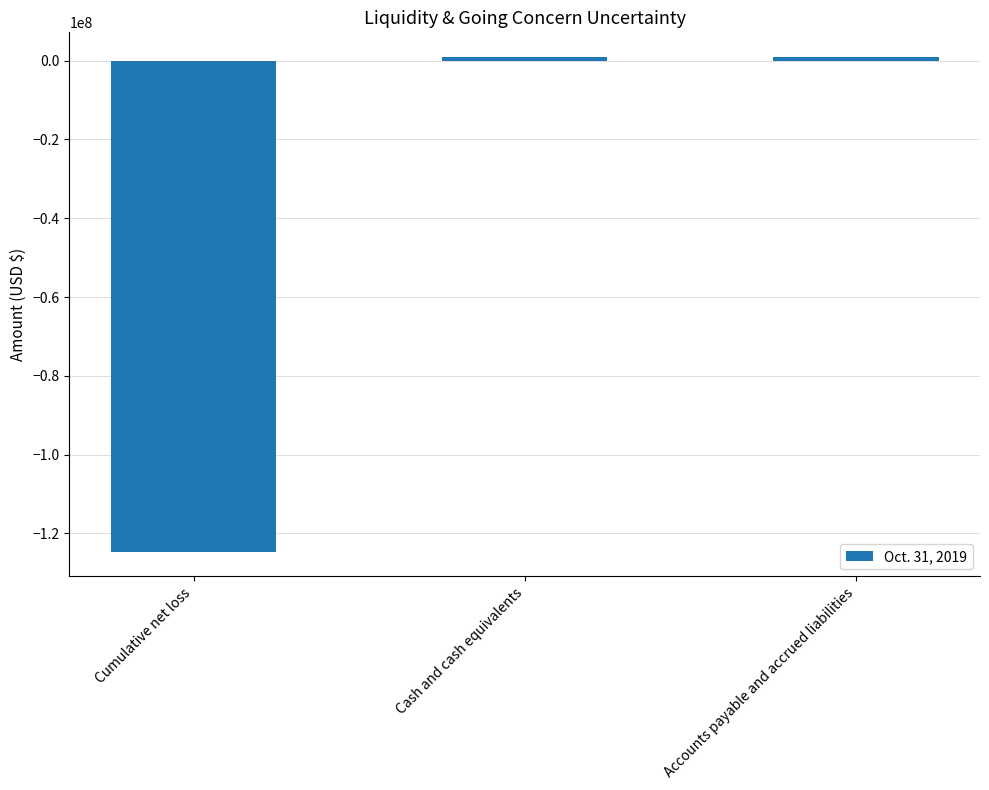

Count the number of data series in this chart.

1